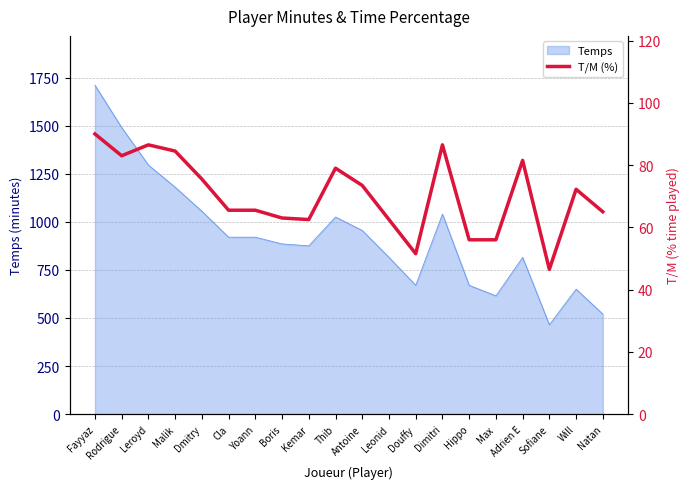

What is the sum of all values?

1406.2